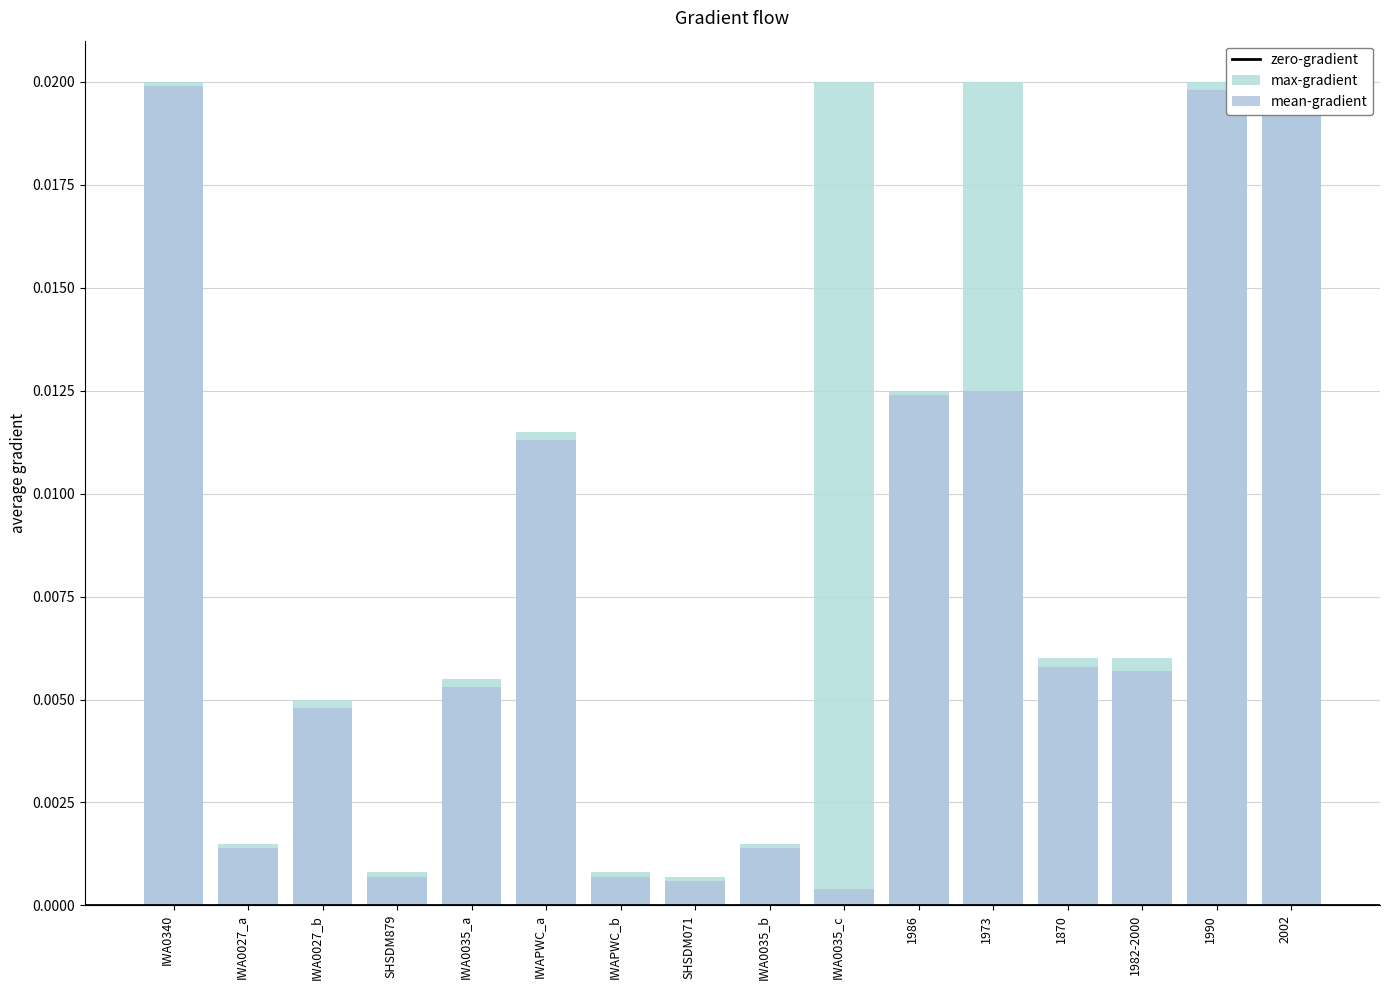

List the series in order of their peak value, lowest first.

mean-gradient, max-gradient